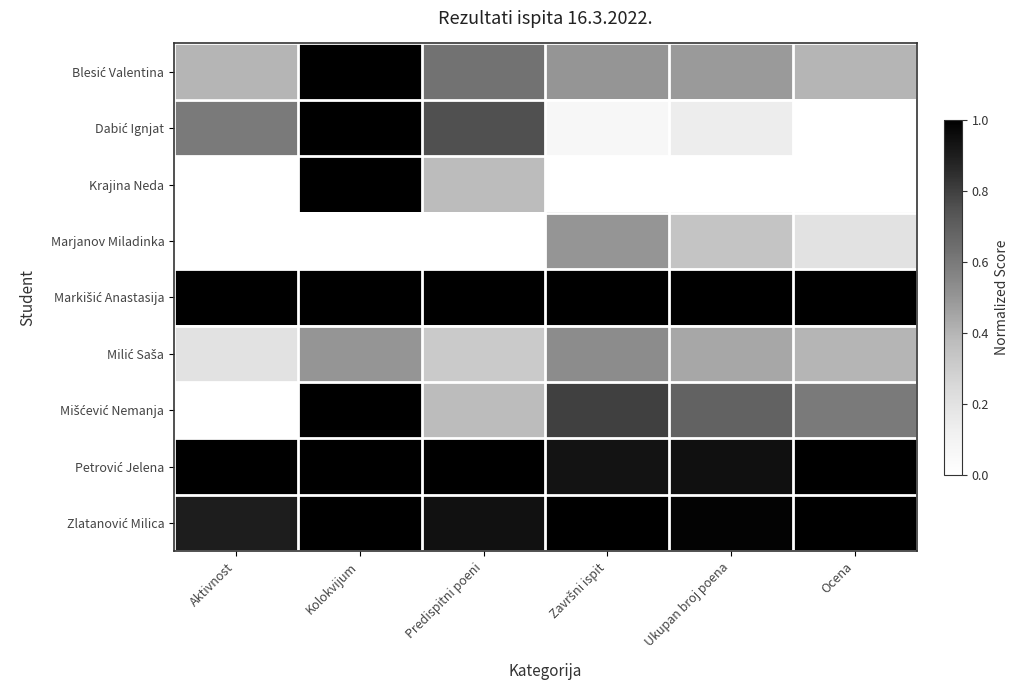

Which category has the lowest value across all series?

Ocena